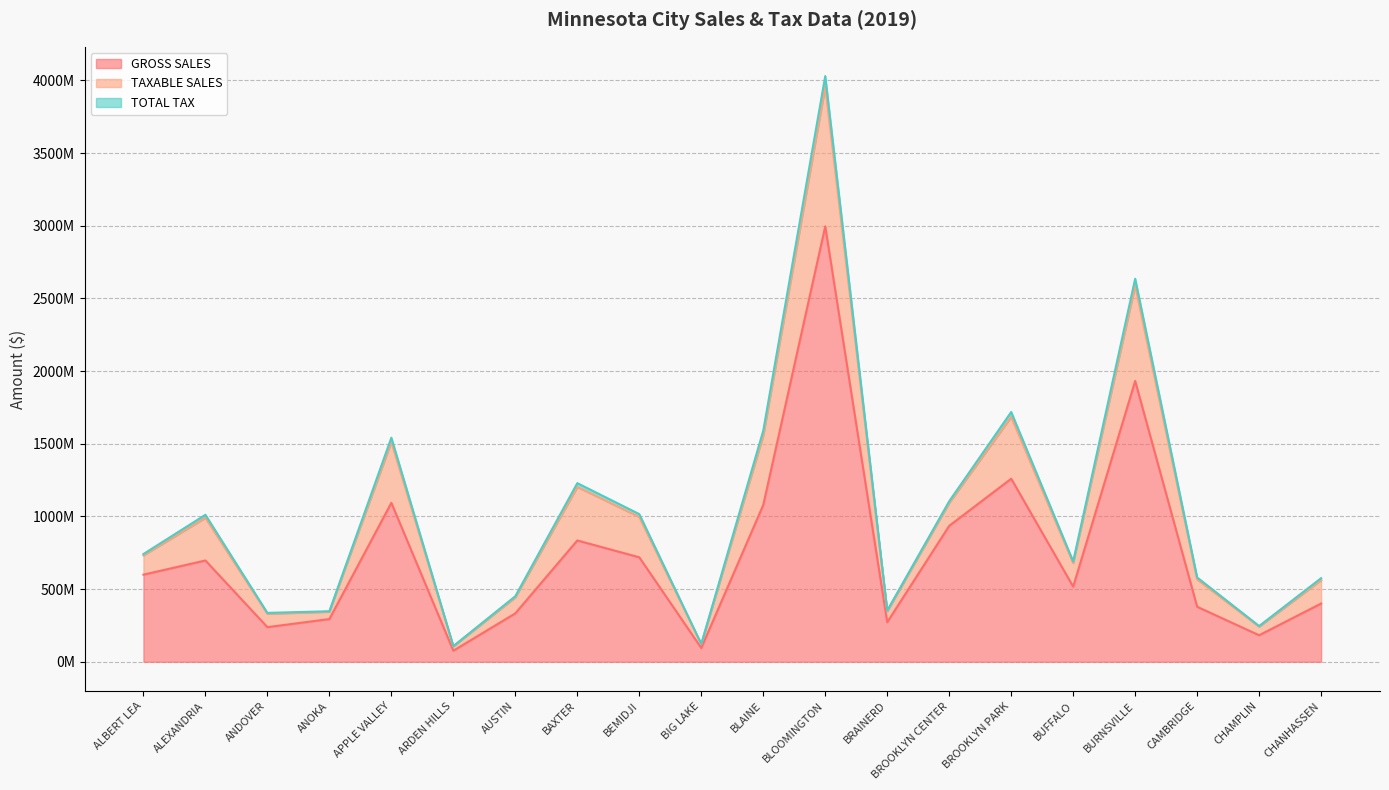

True or false: GROSS SALES and TOTAL TAX intersect in this chart.

False